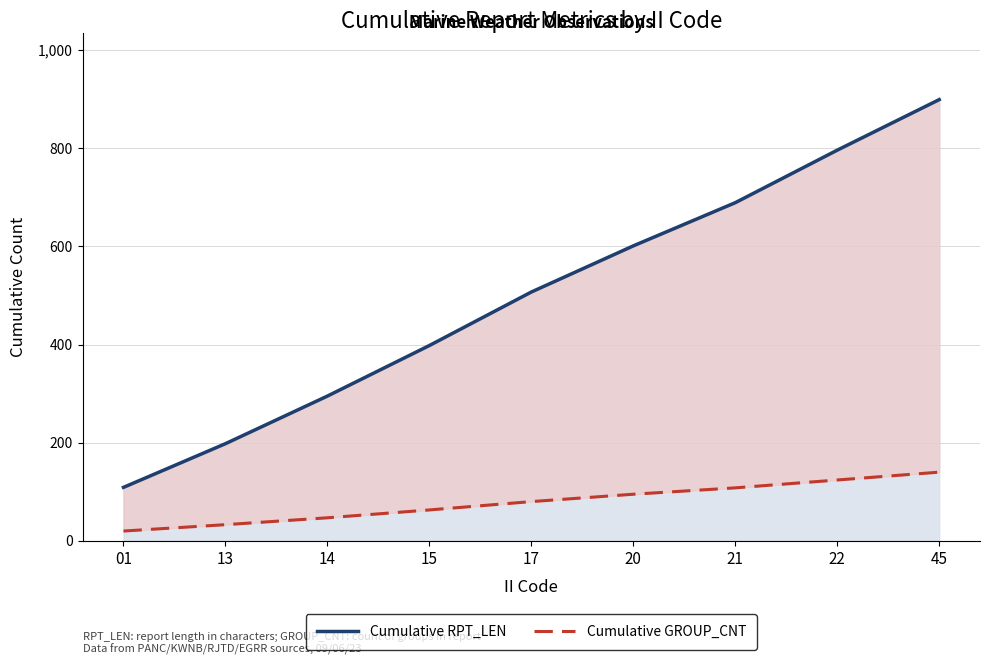

What is the sum of all Cumulative GROUP_CNT values?

710